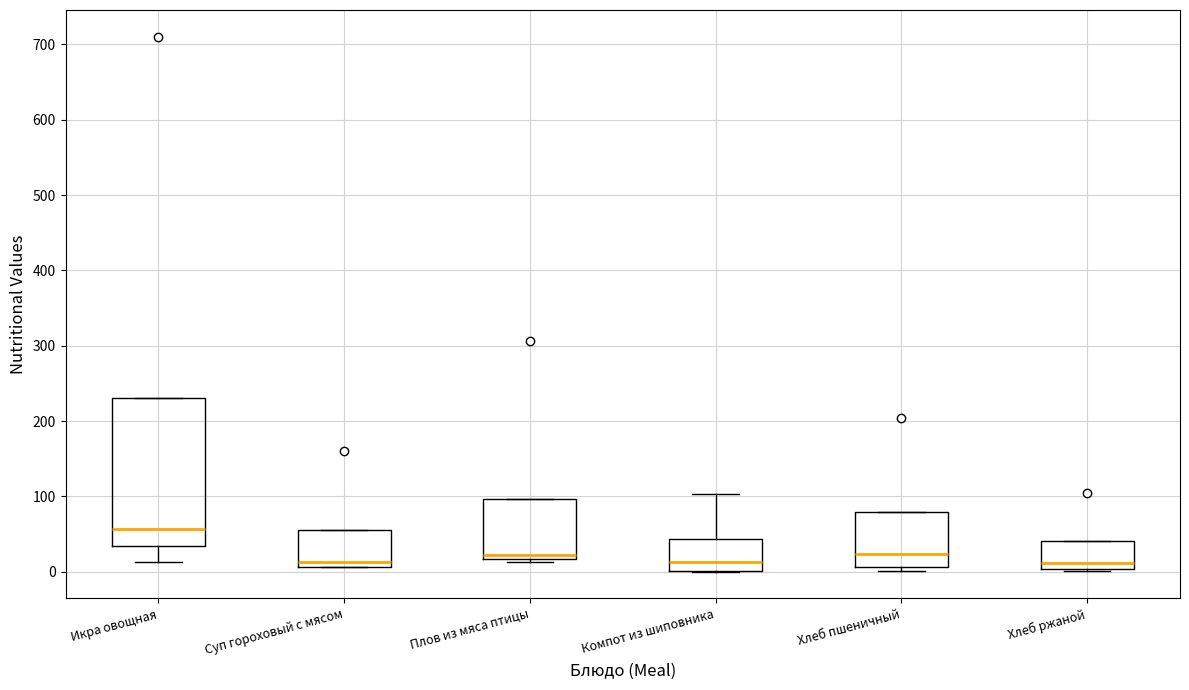

Reading left to right, read every box against the y-axis: the position of its median line, the range the box covers, and the ends of its whiskers. The values are not printed on the chart, so give them approximately, as read against the axis.

Икра овощная: median 60, box 30 to 230, whiskers 10 to 230
Суп гороховый с мясом: median 10 (just above the box's lower edge), box 10 to 60, whiskers 10 to 60
Плов из мяса птицы: median 20 (just above the box's lower edge), box 20 to 100, whiskers 10 to 100
Компот из шиповника: median 10, box 0 to 40, whiskers 0 to 100
Хлеб пшеничный: median 20, box 10 to 80, whiskers 0 to 80
Хлеб ржаной: median 10, box 0 to 40, whiskers 0 to 40